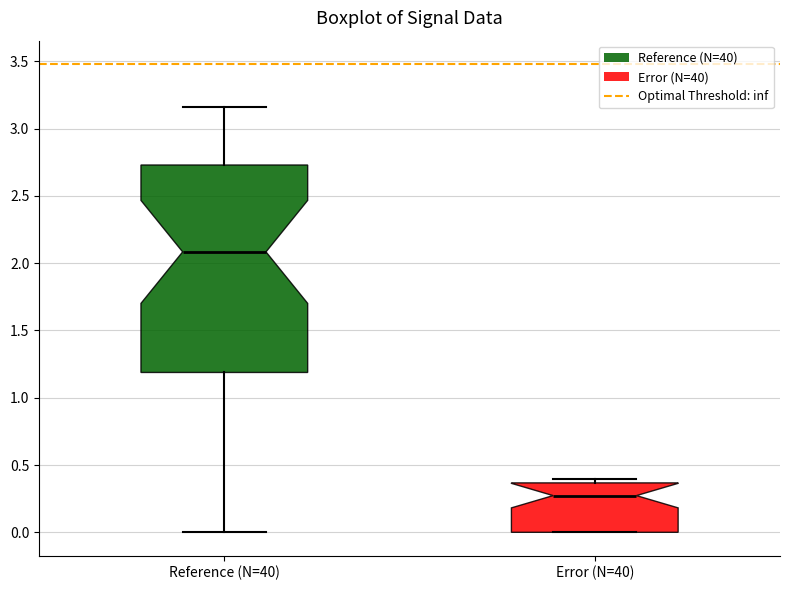

Reading left to right, transcribe this box plot: for each box, give where its median line is, the range the box spans, and where its two whiskers end, as read against the y-axis. The values are not printed on the chart, so give them approximately, as read against the axis.

Reference (N=40): median 2.10, box 1.20 to 2.75, whiskers 0.00 to 3.15
Error (N=40): median 0.25, box 0.00 to 0.35, whiskers 0.00 to 0.40